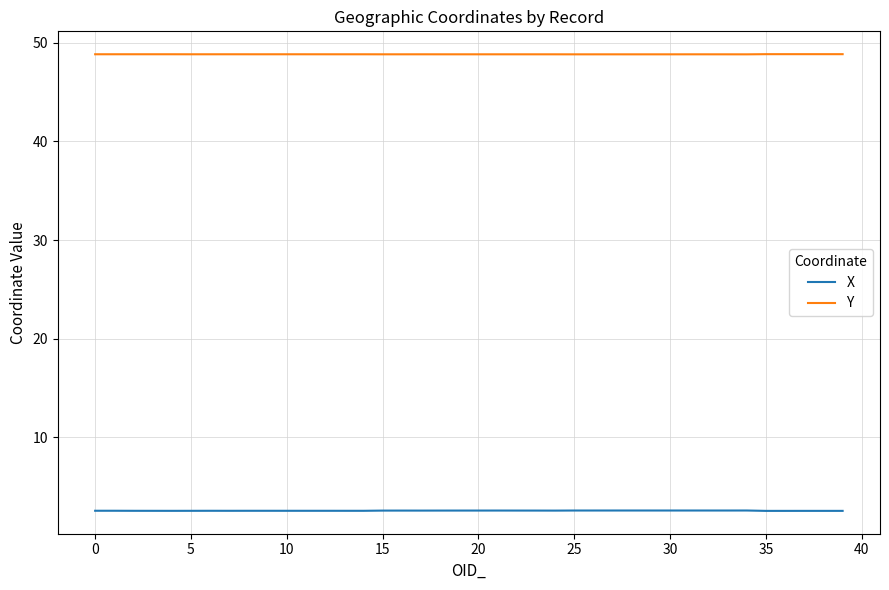

What is the minimum value shown in the chart?

2.5